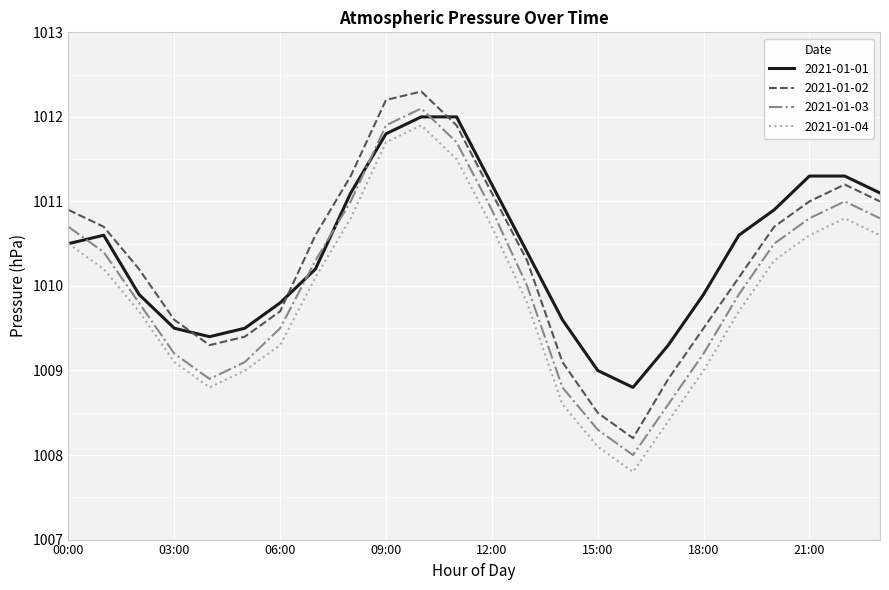

What is the minimum value shown in the chart?

1007.8